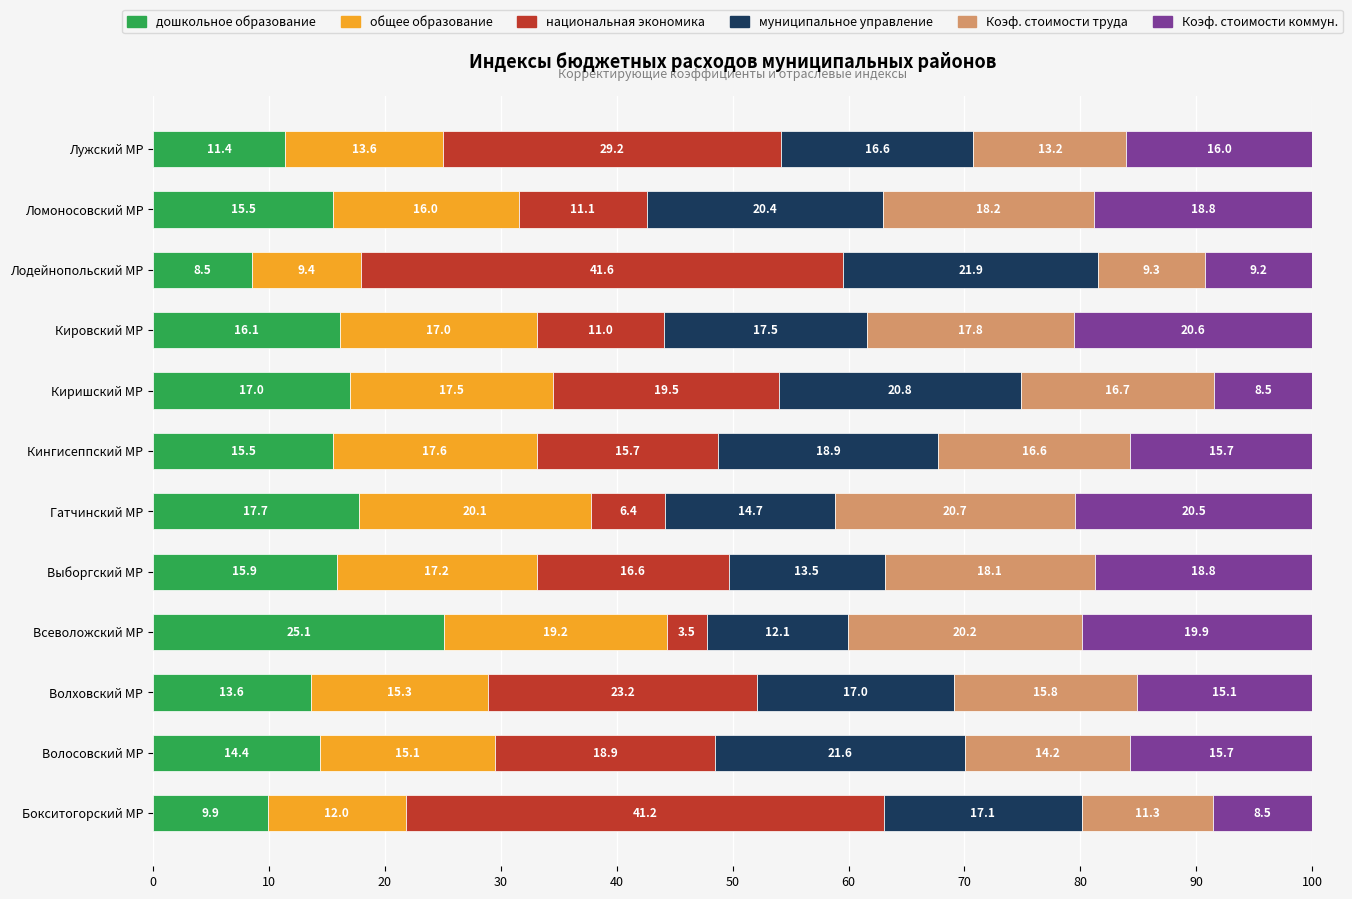

At which label does дошкольное образование reach its peak?

Всеволожский МР